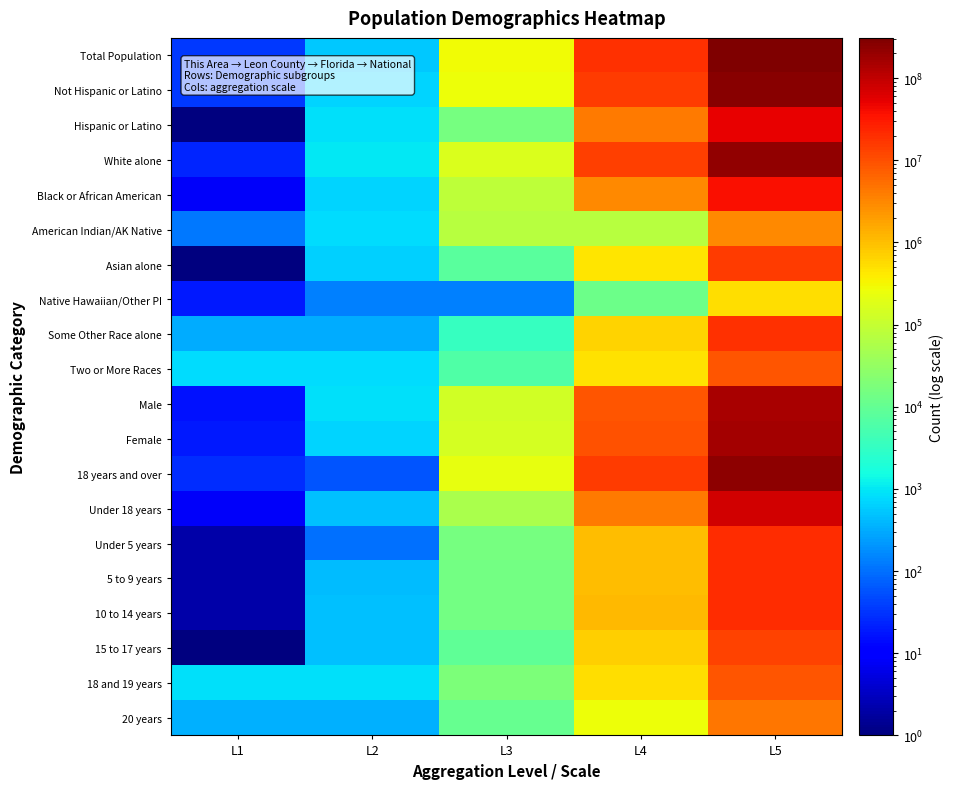

Reading right to left, what are all the values shown in this chart?

Total Population: L5=308745538	L4=18801310	L3=275487	L2=529	L1=36
Not Hispanic or Latino: L5=258267944	L4=14577504	L3=260126	L2=666	L1=34
Hispanic or Latino: L5=50477594	L4=4223806	L3=15361	L2=863	L1=1
White alone: L5=223553265	L4=14109162	L3=173480	L2=972	L1=24
Black or African American: L5=38929319	L4=2999862	L3=83520	L2=669	L1=8
American Indian/AK Native: L5=2932248	L4=71458	L3=71458	L2=775	L1=115
Asian alone: L5=14674252	L4=454821	L3=8053	L2=650	L1=1
Native Hawaiian/Other PI: L5=540013	L4=12286	L3=140	L2=140	L1=19
Some Other Race alone: L5=19107368	L4=681144	L3=3397	L2=329	L1=329
Two or More Races: L5=9009073	L4=472577	L3=6122	L2=775	L1=775
Male: L5=151781326	L4=9189355	L3=131134	L2=850	L1=16
Female: L5=156964212	L4=9611955	L3=144353	L2=679	L1=19
18 years and over: L5=234564071	L4=14799219	L3=221514	L2=58	L1=28
Under 18 years: L5=74181467	L4=4002091	L3=53973	L2=471	L1=8
Under 5 years: L5=20201362	L4=1073506	L3=15350	L2=104	L1=2
5 to 9 years: L5=20348657	L4=1080255	L3=14877	L2=444	L1=2
10 to 14 years: L5=20677194	L4=1130847	L3=14690	L2=461	L1=2
15 to 17 years: L5=12954254	L4=717483	L3=9056	L2=462	L1=1
18 and 19 years: L5=9086089	L4=510899	L3=18175	L2=855	L1=855
20 years: L5=4519129	L4=258030	L3=10722	L2=333	L1=333